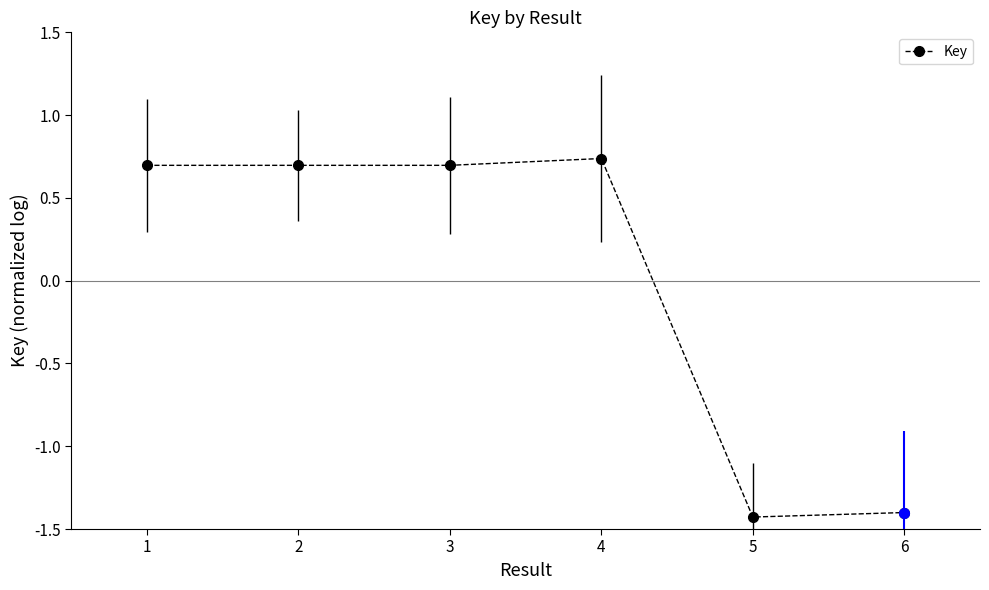

True or false: the data has more than 2 interior local peaks.

False